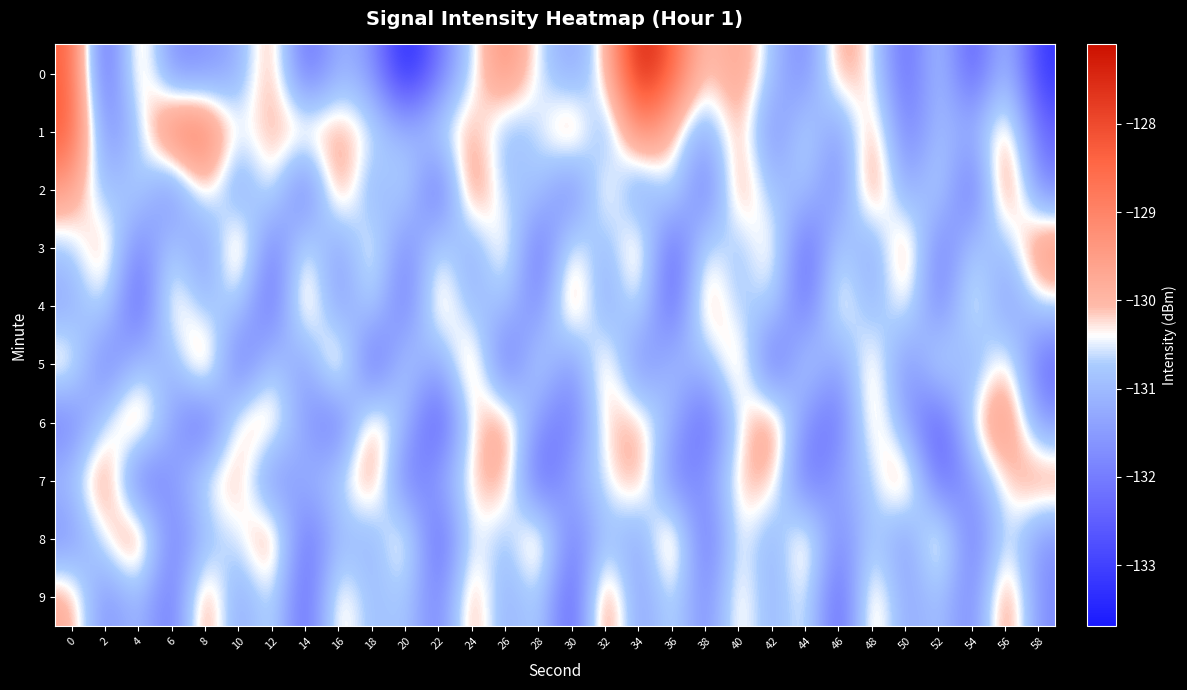

Reading right to left, list all the values displayed in this chart.

0: 58=-133.2	56=-130.7	54=-132.8	52=-130.6	50=-132.6	48=-130.4	46=-129.6	44=-132.0	42=-130.9	40=-129.5	38=-130.3	36=-128.3	34=-127.1	32=-130.2	30=-131.5	28=-130.5	26=-129.1	24=-130.6	22=-132.2	20=-133.7	18=-131.6	16=-131.0	14=-132.5	12=-129.6	10=-131.3	8=-131.6	6=-131.8	4=-129.5	2=-132.9	0=-128.3
1: 58=-132.4	56=-129.6	54=-131.3	52=-130.8	50=-132.2	48=-129.5	46=-131.8	44=-130.3	42=-132.0	40=-129.7	38=-131.4	36=-130.1	34=-128.9	32=-131.6	30=-129.3	28=-130.7	26=-131.1	24=-129.8	22=-130.5	20=-131.2	18=-130.3	16=-129.8	14=-129.9	12=-129.9	10=-130.5	8=-128.7	6=-128.6	4=-130.9	2=-131.9	0=-128.2
2: 58=-131.9	56=-129.0	54=-132.7	52=-130.3	50=-131.6	48=-129.2	46=-132.0	44=-130.7	42=-131.1	40=-129.4	38=-132.5	36=-130.1	34=-131.8	32=-129.7	30=-132.3	28=-130.6	26=-131.0	24=-129.1	22=-132.8	20=-130.2	18=-131.5	16=-129.3	14=-132.6	12=-130.0	10=-131.7	8=-129.8	6=-132.1	4=-130.4	2=-131.2	0=-129.5
3: 58=-129.1	56=-131.2	54=-130.6	52=-132.3	50=-129.3	48=-131.6	46=-130.4	44=-132.7	42=-129.8	40=-131.1	38=-130.2	36=-132.8	34=-129.5	32=-131.3	30=-130.0	28=-132.6	26=-129.7	24=-131.5	22=-130.3	20=-132.1	18=-129.9	16=-131.7	14=-130.1	12=-132.4	10=-129.2	8=-131.9	6=-130.5	4=-132.2	2=-129.6	0=-130.8
4: 58=-130.6	56=-131.7	54=-129.9	52=-132.2	50=-130.0	48=-131.3	46=-129.8	44=-132.5	42=-130.4	40=-131.0	38=-129.5	36=-132.8	34=-130.1	32=-131.6	30=-129.3	28=-132.1	26=-130.7	24=-131.2	22=-129.6	20=-132.4	18=-130.3	16=-131.8	14=-129.4	12=-132.6	10=-130.5	8=-131.1	6=-129.7	4=-132.9	2=-130.2	0=-131.4
5: 58=-132.4	56=-129.8	54=-131.5	52=-130.1	50=-132.0	48=-129.7	46=-131.7	44=-130.3	42=-132.8	40=-129.5	38=-131.2	36=-130.8	34=-132.1	32=-129.6	30=-131.9	28=-130.2	26=-132.7	24=-129.3	22=-131.6	20=-130.4	18=-132.9	16=-129.2	14=-131.8	12=-130.5	10=-132.6	8=-129.1	6=-131.4	4=-130.7	2=-132.3	0=-129.9
6: 58=-131.6	56=-129.1	54=-130.2	52=-132.8	50=-131.4	48=-129.7	46=-132.3	44=-131.8	42=-129.3	40=-130.5	38=-132.6	36=-131.1	34=-129.9	32=-130.1	30=-132.2	28=-131.7	26=-129.5	24=-130.3	22=-132.9	20=-131.0	18=-129.6	16=-132.4	14=-131.5	12=-129.8	10=-130.0	8=-132.7	6=-131.3	4=-129.4	2=-130.6	0=-132.1
7: 58=-129.5	56=-130.2	54=-131.5	52=-132.6	50=-129.3	48=-130.8	46=-131.3	44=-132.4	42=-129.9	40=-130.0	38=-131.7	36=-132.1	34=-129.6	32=-130.5	30=-131.2	28=-132.7	26=-129.7	24=-130.1	22=-131.4	20=-132.3	18=-129.4	16=-130.7	14=-131.1	12=-132.0	10=-129.8	8=-130.3	6=-131.6	4=-132.5	2=-129.2	0=-130.9
8: 58=-131.7	56=-130.3	54=-132.4	52=-129.5	50=-131.8	48=-130.5	46=-132.1	44=-129.6	42=-131.4	40=-130.1	38=-132.6	36=-129.2	34=-131.6	32=-130.7	30=-132.3	28=-129.4	26=-131.1	24=-130.2	22=-132.8	20=-129.7	18=-131.3	16=-130.9	14=-132.5	12=-129.3	10=-130.6	8=-131.0	6=-132.2	4=-129.1	2=-130.4	0=-131.8
9: 58=-131.8	56=-129.2	54=-132.1	52=-130.7	50=-131.5	48=-129.6	46=-132.8	44=-130.1	42=-131.3	40=-129.9	38=-132.0	36=-130.3	34=-131.7	32=-129.1	30=-132.9	28=-130.4	26=-131.4	24=-129.5	22=-132.2	20=-130.6	18=-131.1	16=-129.8	14=-132.7	12=-130.2	10=-131.6	8=-129.3	6=-132.4	4=-130.8	2=-131.9	0=-129.7